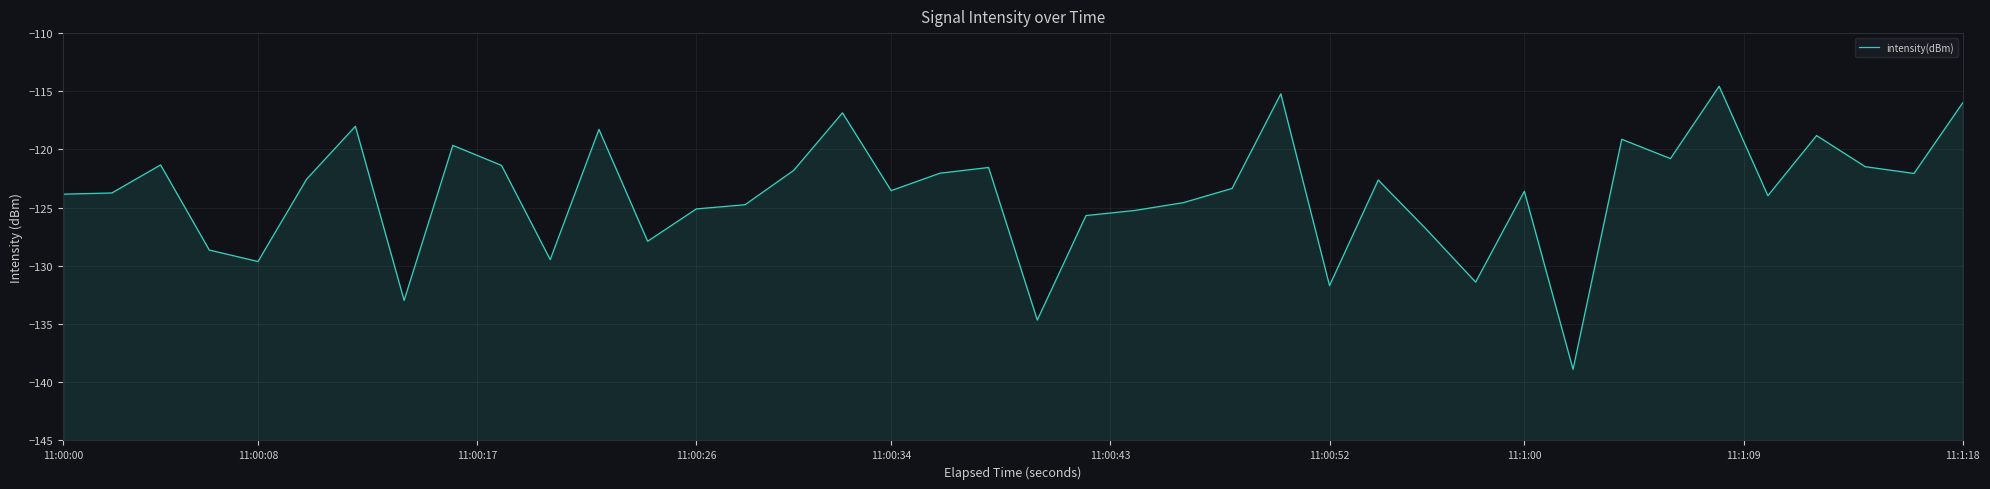

What position from the right is 11:00:26?

27